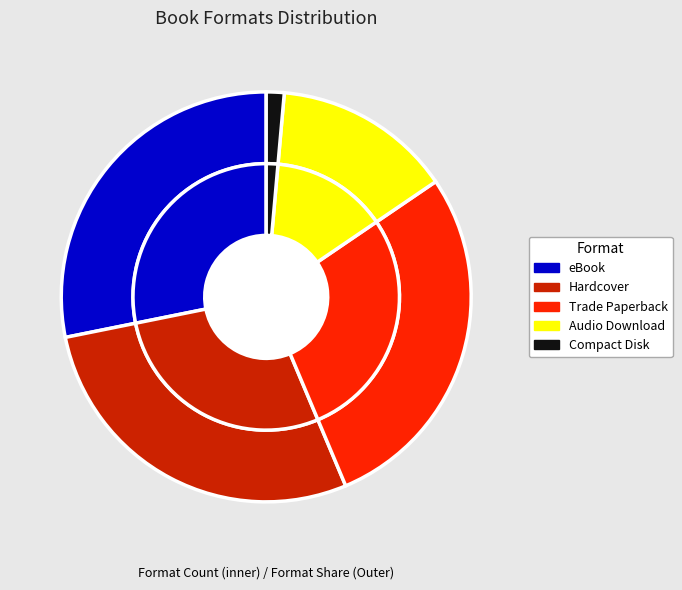

Approximately how many times larger is the value at eBook compared to Hardcover?

1.0